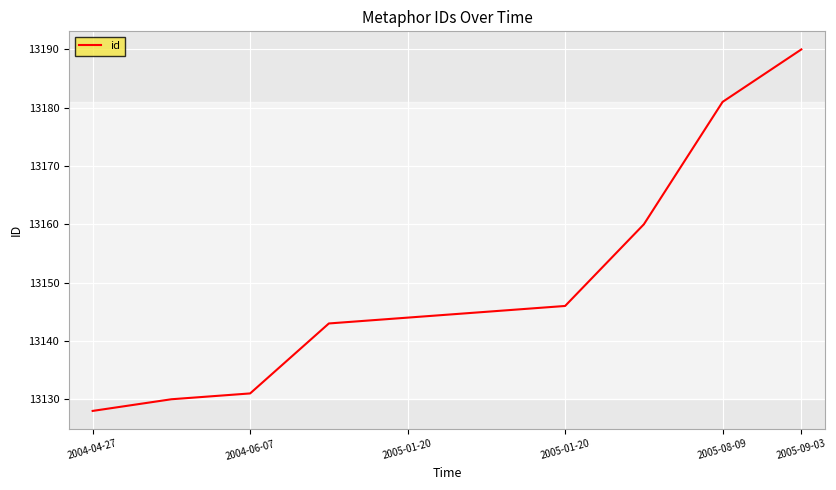

What is the minimum value shown in the chart?

13128